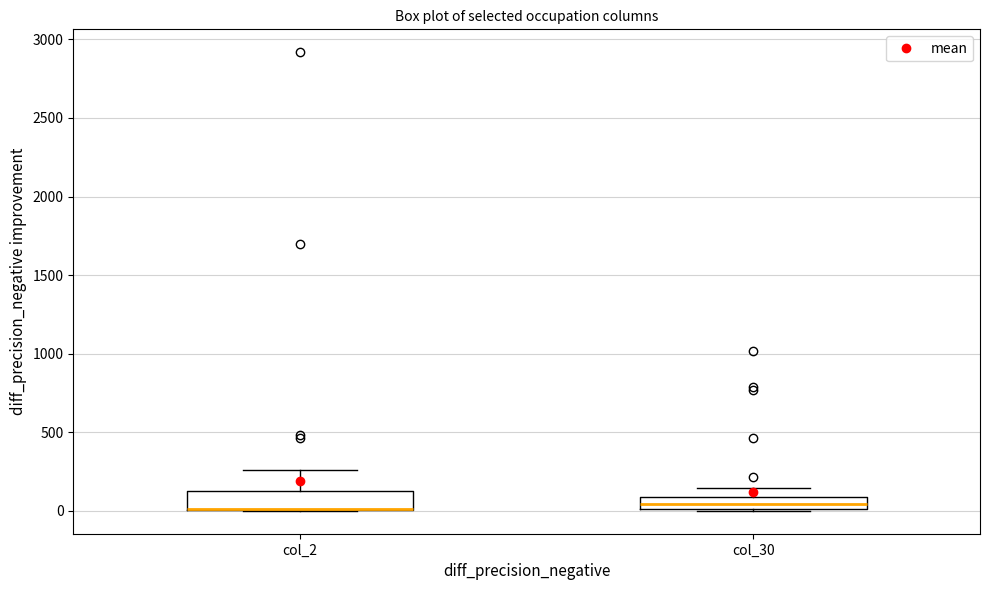

Reading left to right, transcribe this box plot: for each box, give where its median line is, the range the box spans, and where its two whiskers end, as read against the y-axis. The values are not printed on the chart, so give them approximately, as read against the axis.

col_2: median 0 (drawn on the box's lower edge), box 0 to 150, whiskers 0 to 250
col_30: median 50, box 0 to 100, whiskers 0 to 150